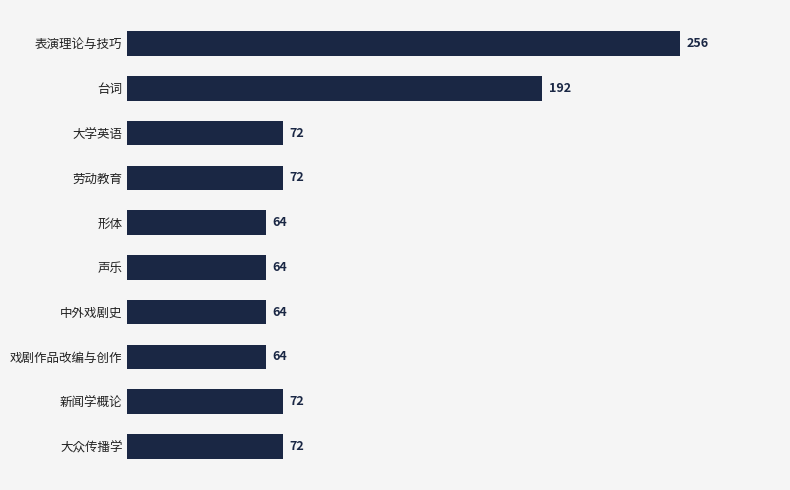

True or false: the data shows 99 at 大学英语.

False